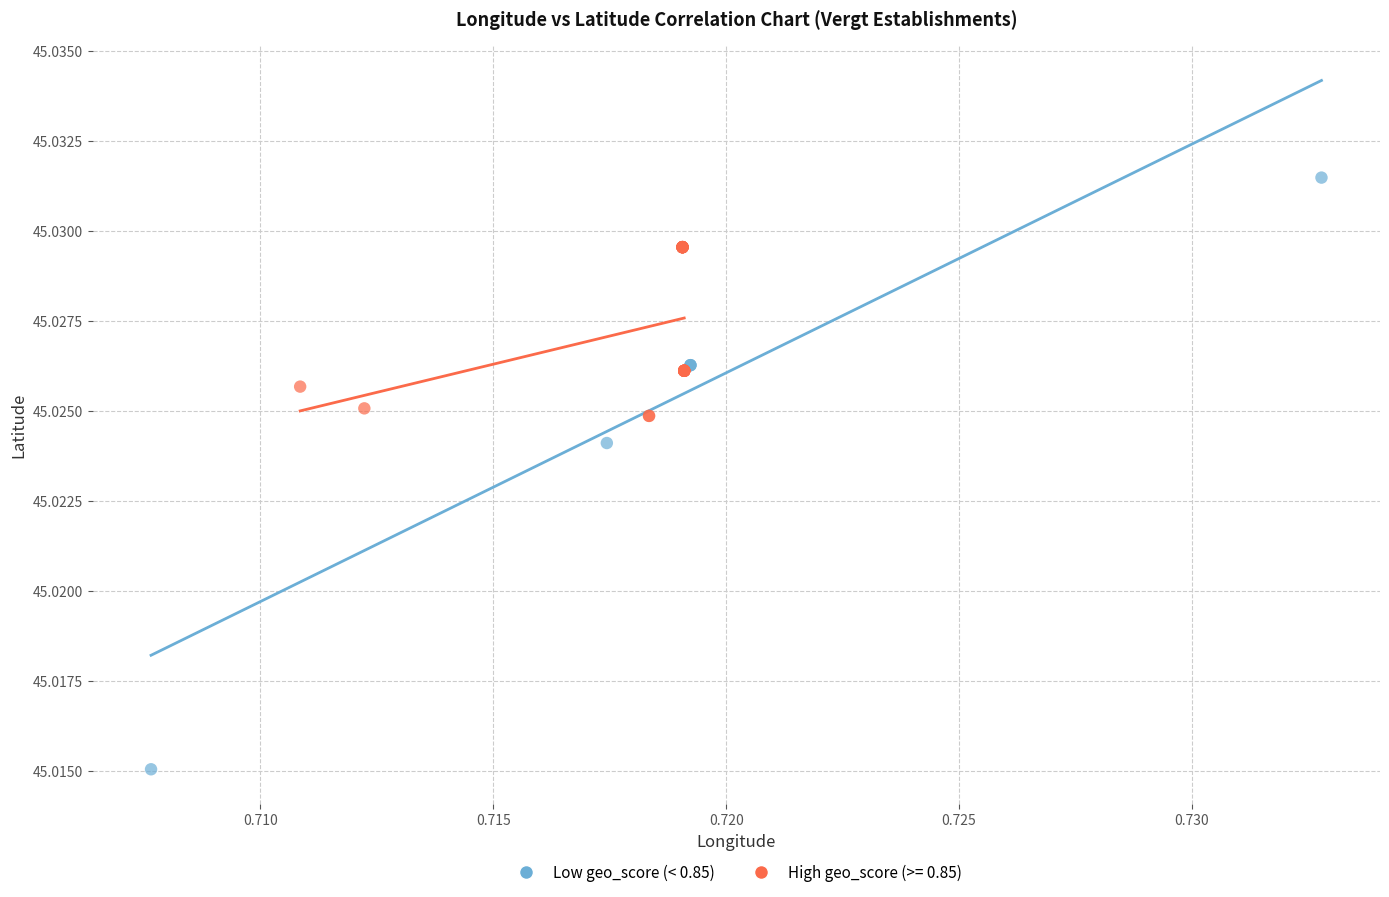

Which series has the widest spread of Y values?

Low geo_score (< 0.85)